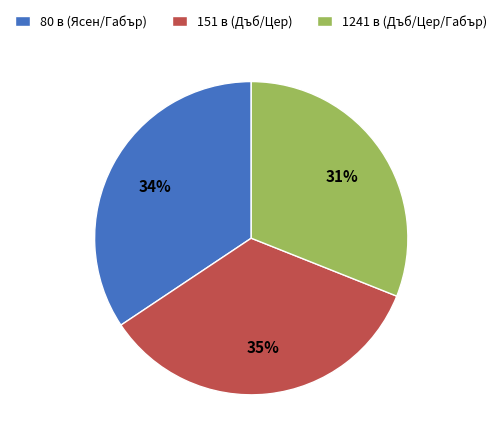

Is there any slice that represents more than half of the pie?

No